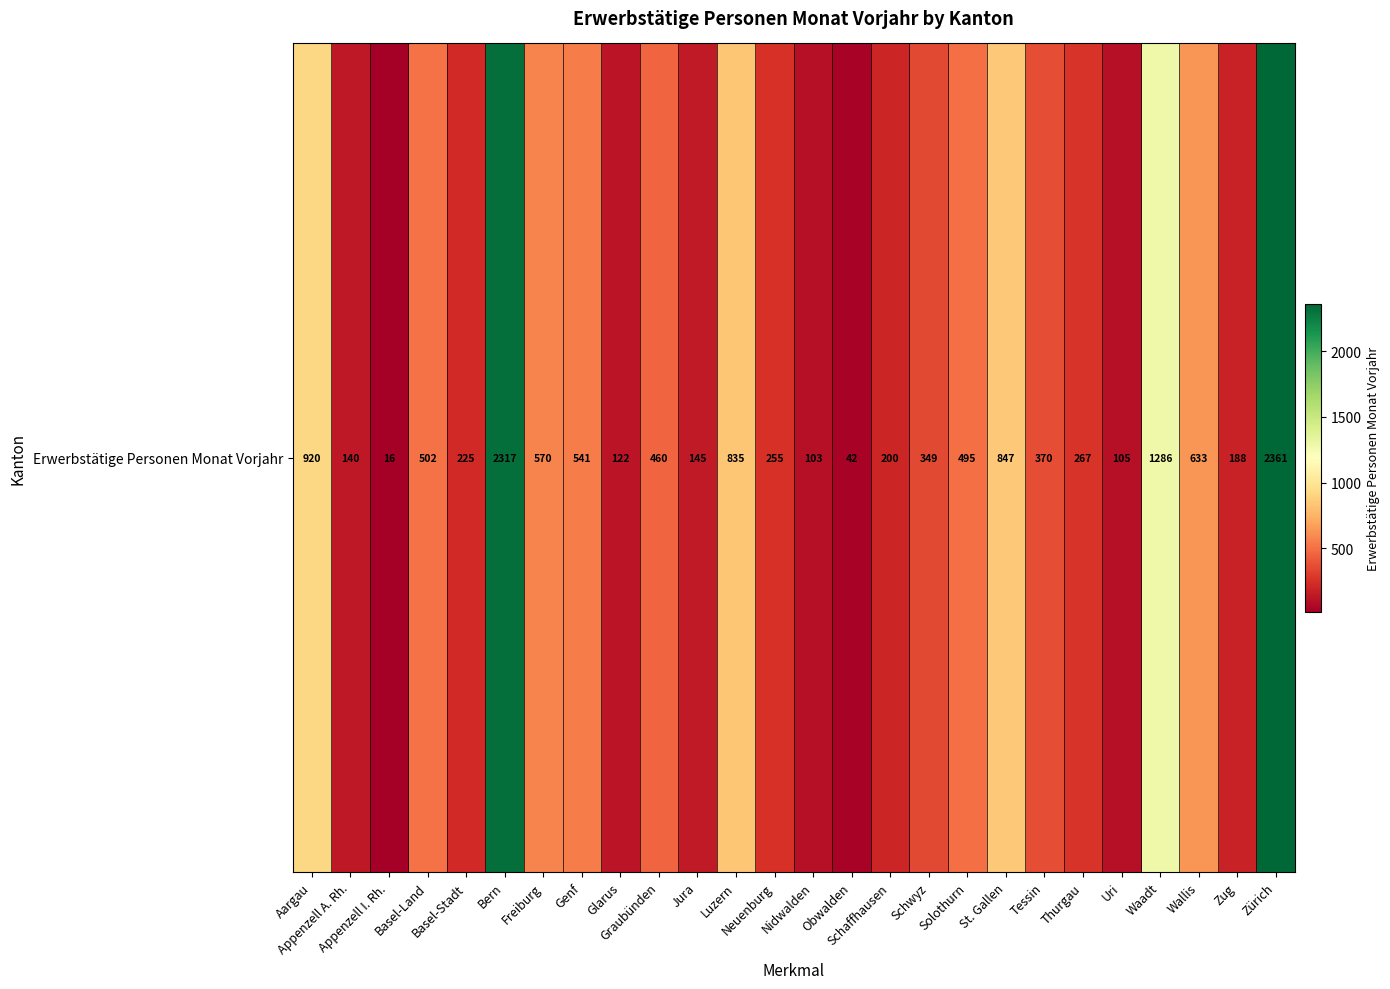

List the labels in order of value, largest first.

Zürich, Bern, Waadt, Aargau, St. Gallen, Luzern, Wallis, Freiburg, Genf, Basel-Land, Solothurn, Graubünden, Tessin, Schwyz, Thurgau, Neuenburg, Basel-Stadt, Schaffhausen, Zug, Jura, Appenzell A. Rh., Glarus, Uri, Nidwalden, Obwalden, Appenzell I. Rh.